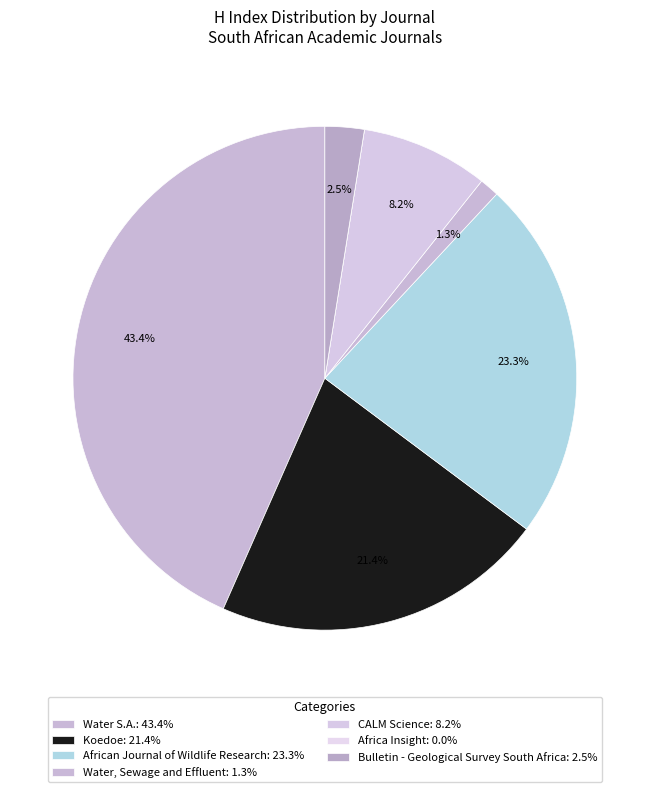

What percentage is the Koedoe slice, to the nearest percent?

21%